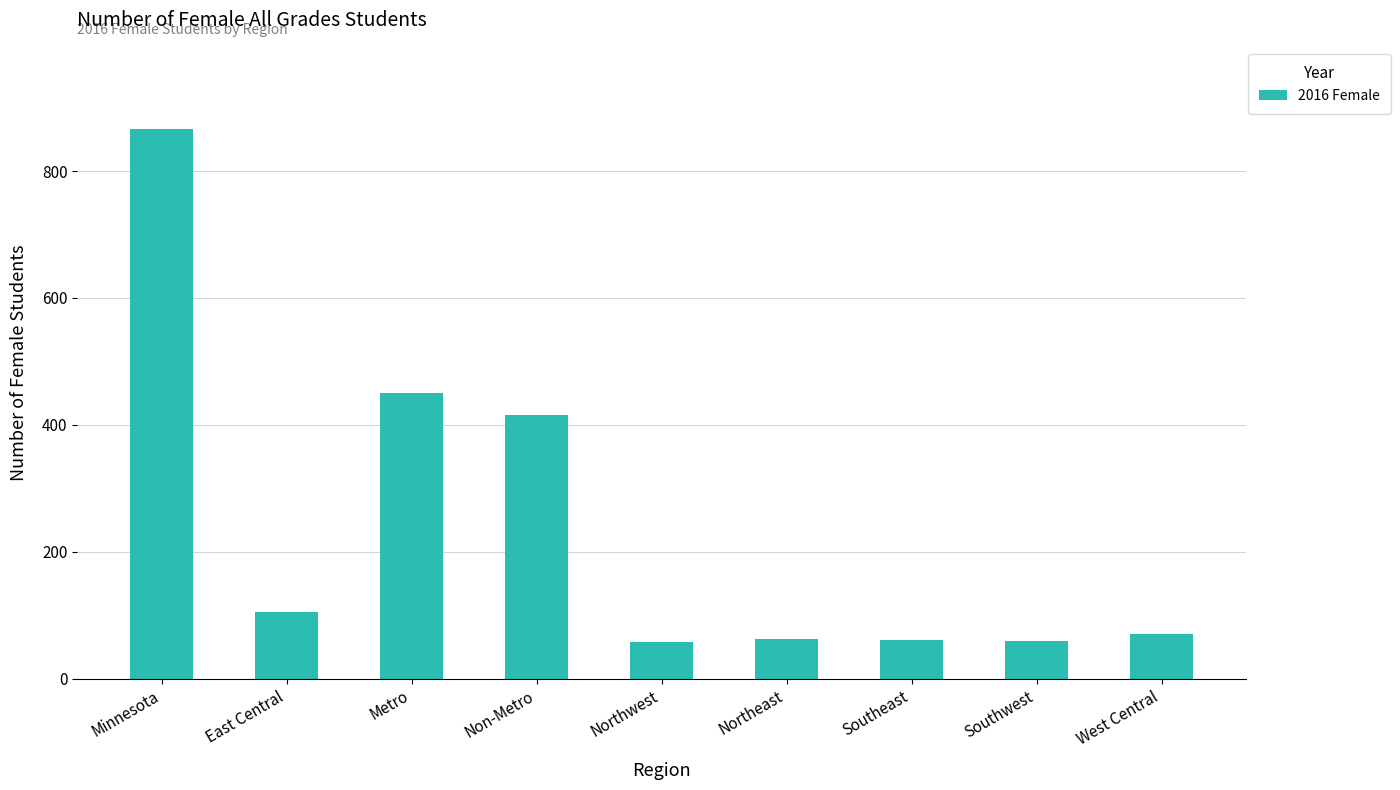

What is the difference between the maximum and minimum values?

808